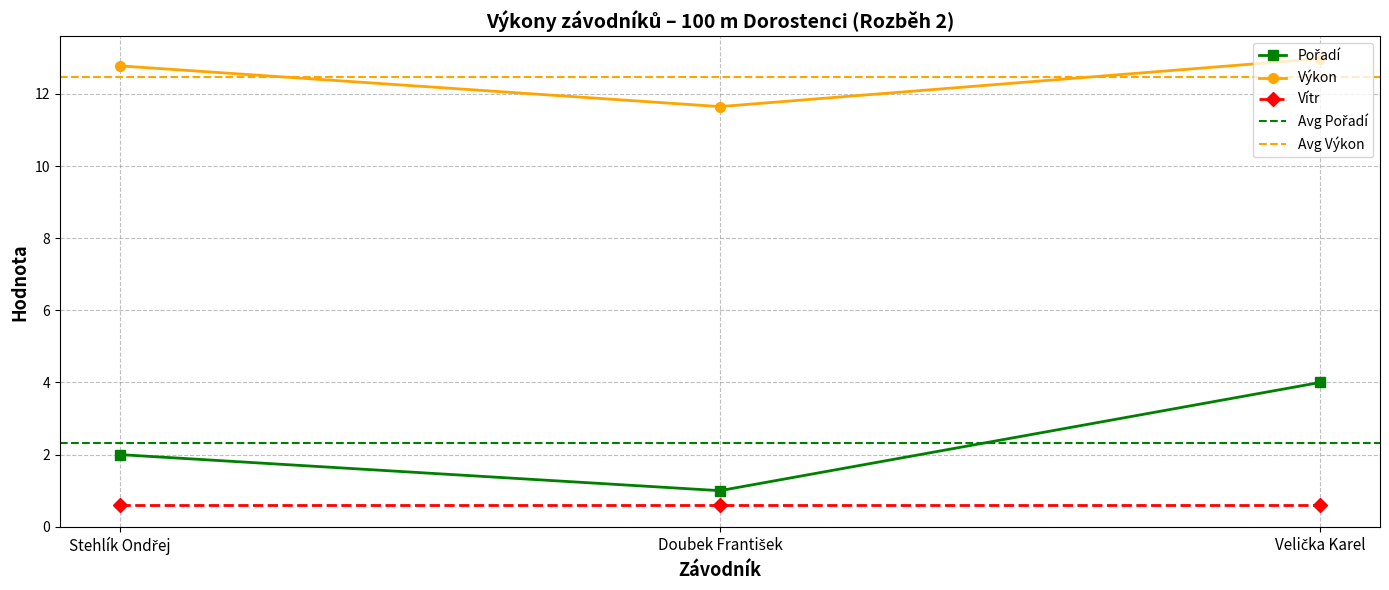

What is the value of the Výkon point at the 1st from the left?

12.8